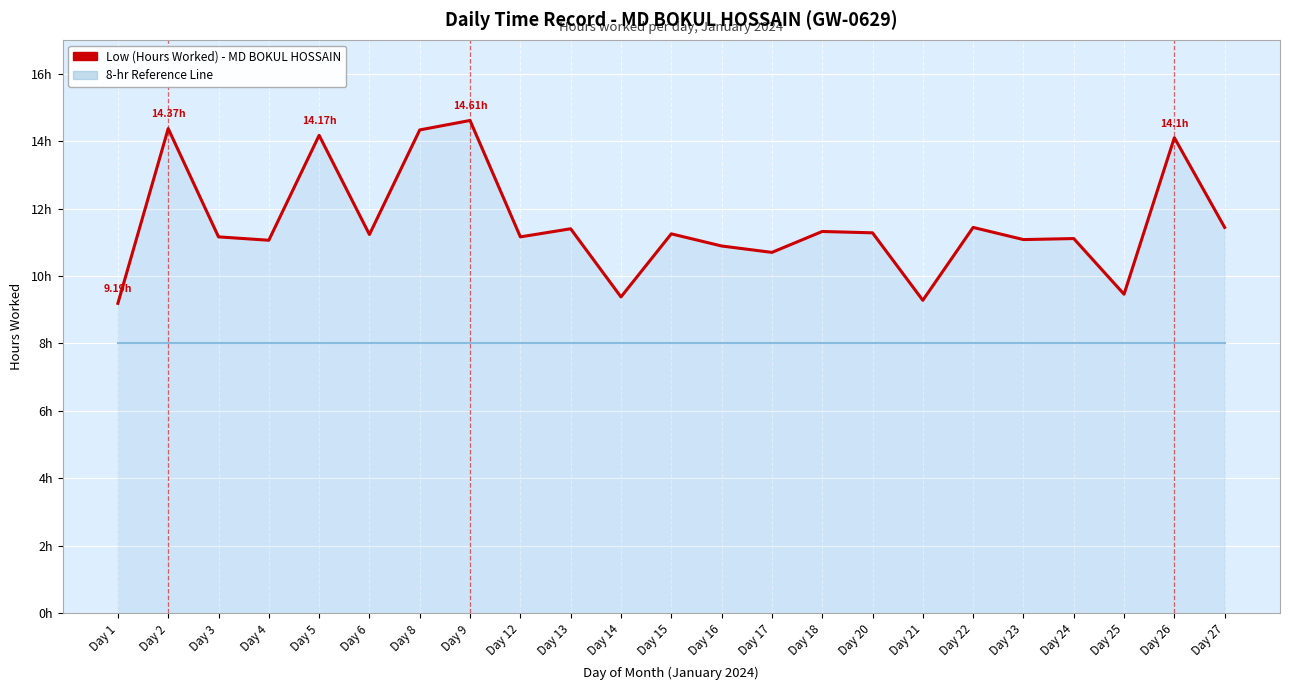

Which category has the highest value across all series?

Day 9